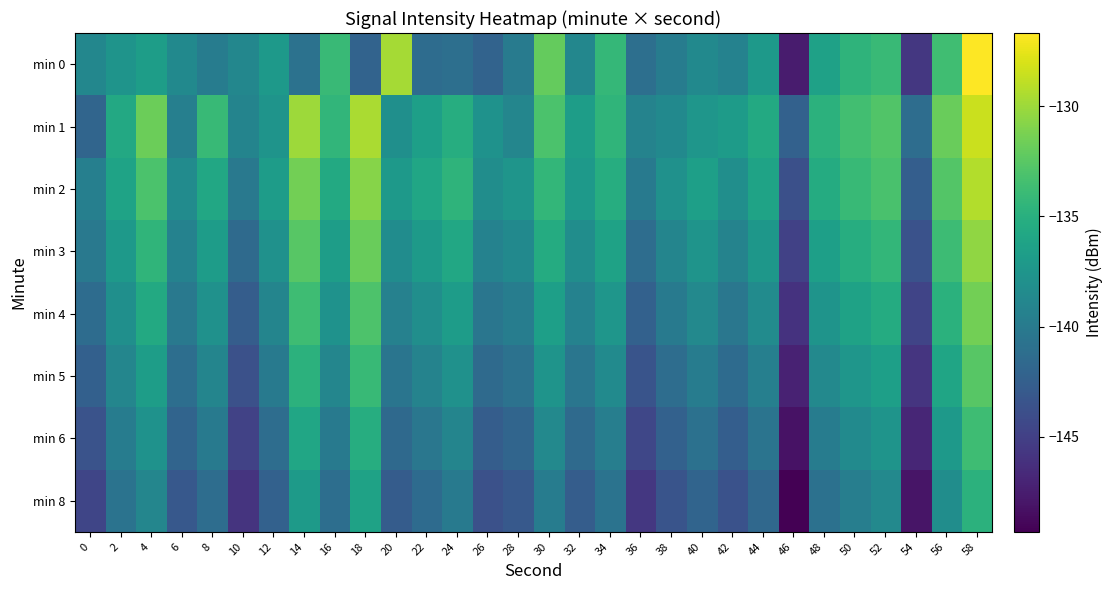

Reading left to right, extract all data points from this chart.

min 0: 0=-138.8	2=-137.6	4=-136.7	6=-138.6	8=-139.8	10=-138.8	12=-137.2	14=-140.8	16=-134.0	18=-142.1	20=-129.7	22=-141.3	24=-141.0	26=-142.1	28=-139.9	30=-132.0	32=-138.8	34=-134.2	36=-141.0	38=-139.8	40=-138.6	42=-139.2	44=-137.2	46=-147.6	48=-136.3	50=-134.6	52=-133.9	54=-145.6	56=-133.6	58=-126.7
min 1: 0=-141.9	2=-135.7	4=-131.8	6=-139.5	8=-134.1	10=-139.1	12=-137.6	14=-130.0	16=-134.4	18=-129.5	20=-138.0	22=-136.5	24=-135.2	26=-137.8	28=-138.9	30=-133.1	32=-136.7	34=-134.5	36=-139.2	38=-138.6	40=-137.4	42=-136.9	44=-135.6	46=-142.3	48=-134.8	50=-133.5	52=-132.8	54=-141.2	56=-131.9	58=-128.5
min 2: 0=-139.5	2=-136.2	4=-133.1	6=-138.4	8=-135.7	10=-140.2	12=-136.8	14=-131.5	16=-135.6	18=-130.8	20=-137.2	22=-135.9	24=-134.6	26=-138.2	28=-137.5	30=-134.3	32=-137.1	34=-135.2	36=-140.1	38=-137.9	40=-136.5	42=-138.1	44=-136.2	46=-143.8	48=-135.4	50=-134.1	52=-133.2	54=-142.5	56=-132.7	58=-129.3
min 3: 0=-140.2	2=-137.1	4=-134.5	6=-139.3	8=-136.8	10=-141.5	12=-137.9	14=-132.6	16=-136.7	18=-131.9	20=-138.3	22=-137.0	24=-135.7	26=-139.3	28=-138.6	30=-135.4	32=-138.2	34=-136.3	36=-141.2	38=-139.0	40=-137.6	42=-139.2	44=-137.3	46=-144.9	48=-136.5	50=-135.2	52=-134.3	54=-143.6	56=-133.8	58=-130.4
min 4: 0=-141.3	2=-138.0	4=-135.6	6=-140.2	8=-137.9	10=-142.6	12=-139.0	14=-133.7	16=-137.8	18=-133.0	20=-139.4	22=-138.1	24=-136.8	26=-140.4	28=-139.7	30=-136.5	32=-139.3	34=-137.4	36=-142.3	38=-140.1	40=-138.7	42=-140.3	44=-138.4	46=-146.0	48=-137.6	50=-136.3	52=-135.4	54=-144.7	56=-134.9	58=-131.5
min 5: 0=-142.4	2=-138.9	4=-136.7	6=-141.1	8=-139.0	10=-143.7	12=-140.1	14=-134.8	16=-138.9	18=-134.1	20=-140.5	22=-139.2	24=-137.9	26=-141.5	28=-140.8	30=-137.6	32=-140.4	34=-138.5	36=-143.4	38=-141.2	40=-139.8	42=-141.4	44=-139.5	46=-147.1	48=-138.7	50=-137.4	52=-136.5	54=-145.8	56=-136.0	58=-132.6
min 6: 0=-143.5	2=-139.8	4=-137.8	6=-142.0	8=-140.1	10=-144.8	12=-141.2	14=-135.9	16=-140.0	18=-135.2	20=-141.6	22=-140.3	24=-139.0	26=-142.6	28=-141.9	30=-138.7	32=-141.5	34=-139.6	36=-144.5	38=-142.3	40=-140.9	42=-142.5	44=-140.6	46=-148.2	48=-139.8	50=-138.5	52=-137.6	54=-146.9	56=-137.1	58=-133.7
min 8: 0=-144.6	2=-140.7	4=-138.9	6=-143.1	8=-141.2	10=-145.9	12=-142.3	14=-137.0	16=-141.1	18=-136.3	20=-142.7	22=-141.4	24=-140.1	26=-143.7	28=-143.0	30=-139.8	32=-142.6	34=-140.7	36=-145.6	38=-143.4	40=-142.0	42=-143.6	44=-141.7	46=-149.3	48=-140.9	50=-139.6	52=-138.7	54=-148.0	56=-138.2	58=-134.8